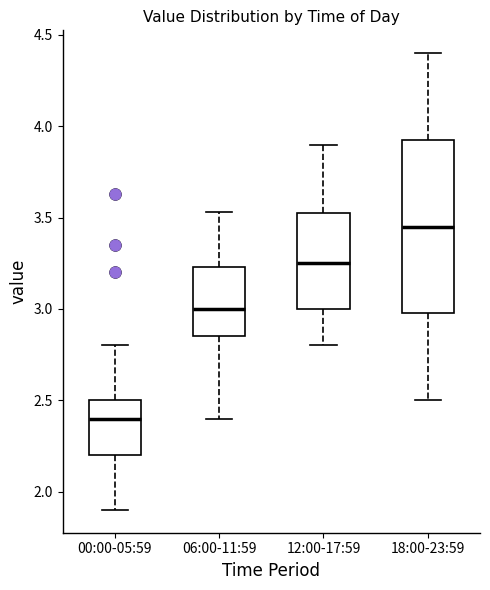

Where is the lower edge of the box for 12:00-17:59 on the y-axis? The values are not printed on the chart, so give them approximately, as read against the axis.

3.00